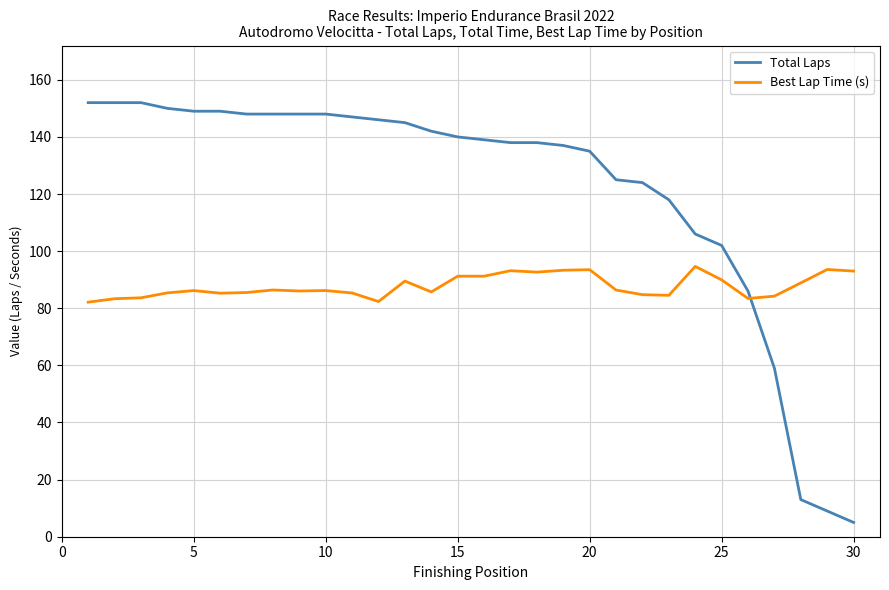

What is the maximum value for Total Laps?

152.0